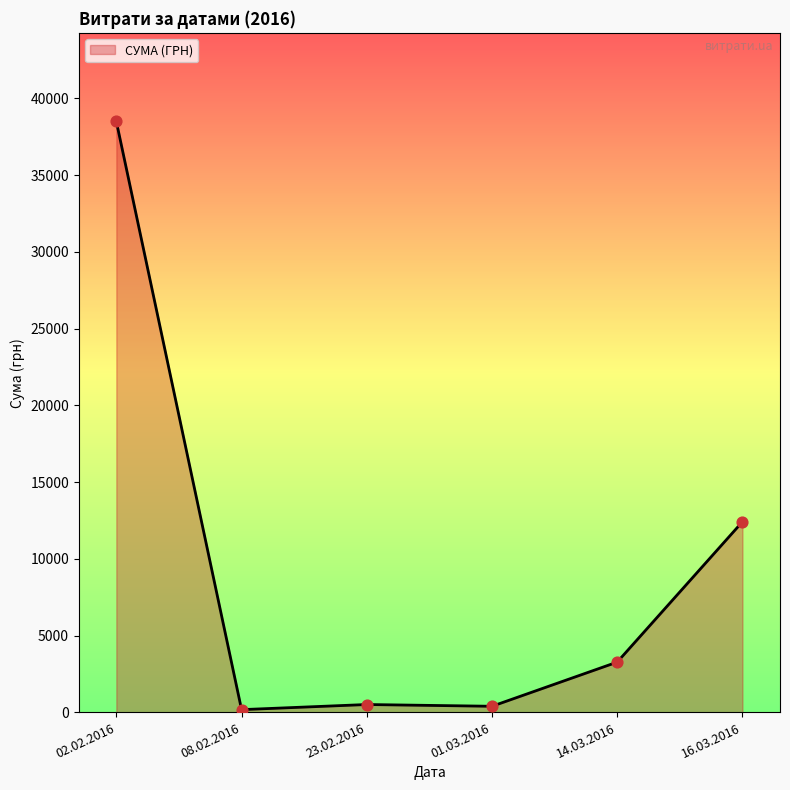

Between 16.03.2016 and 01.03.2016, which is larger?

16.03.2016